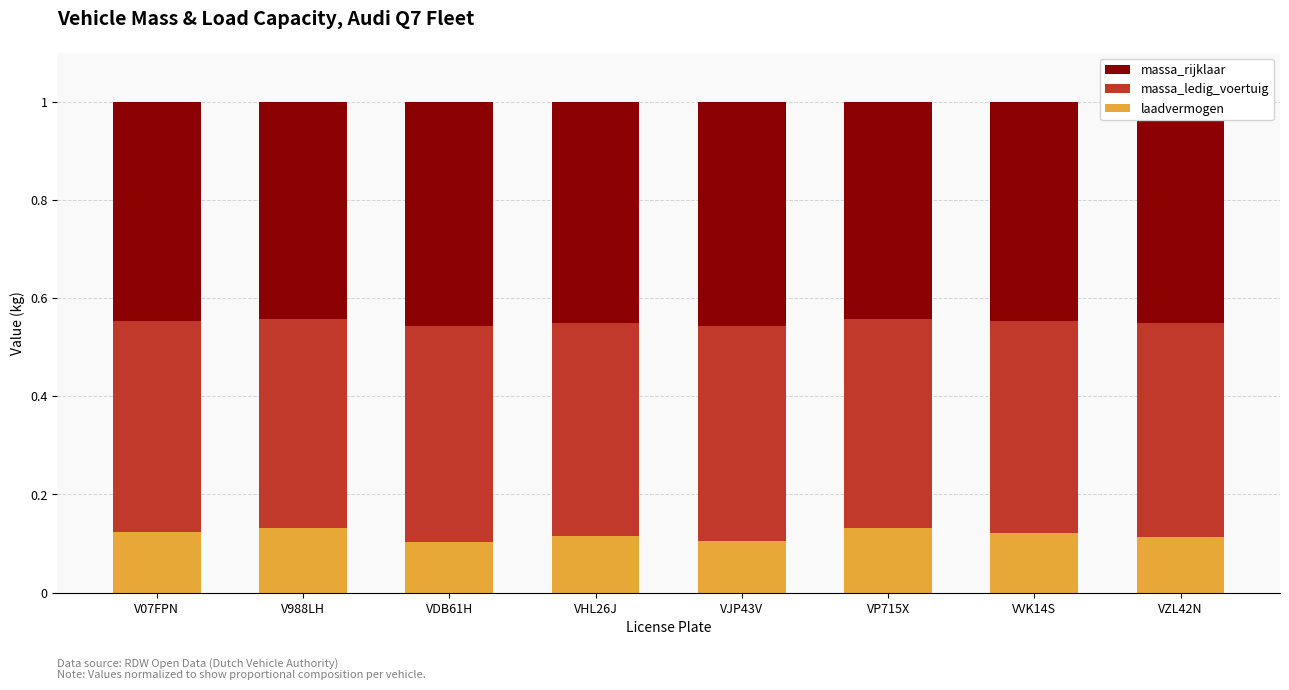

The value of laadvermogen at VHL26J is 0.1. True or false?

True